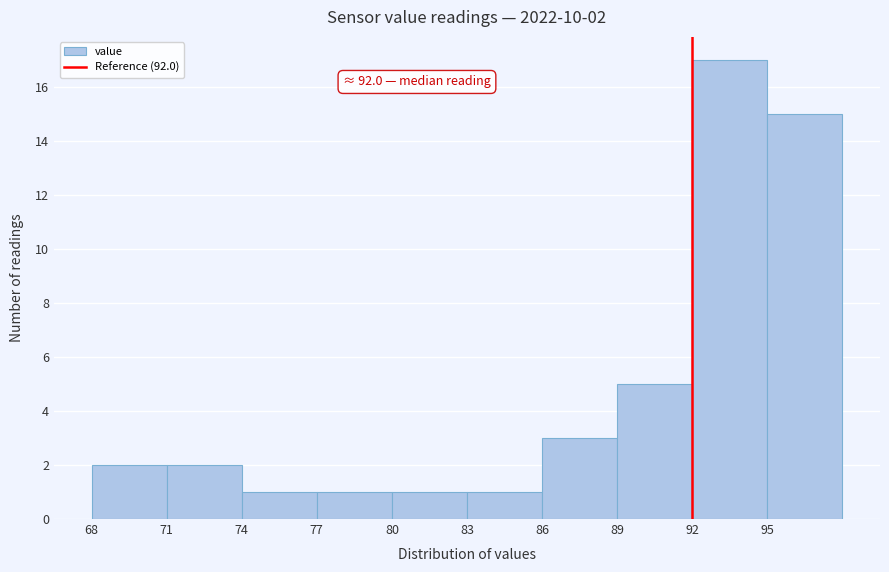

Which range on the x-axis has the tallest bar?

92 to 95